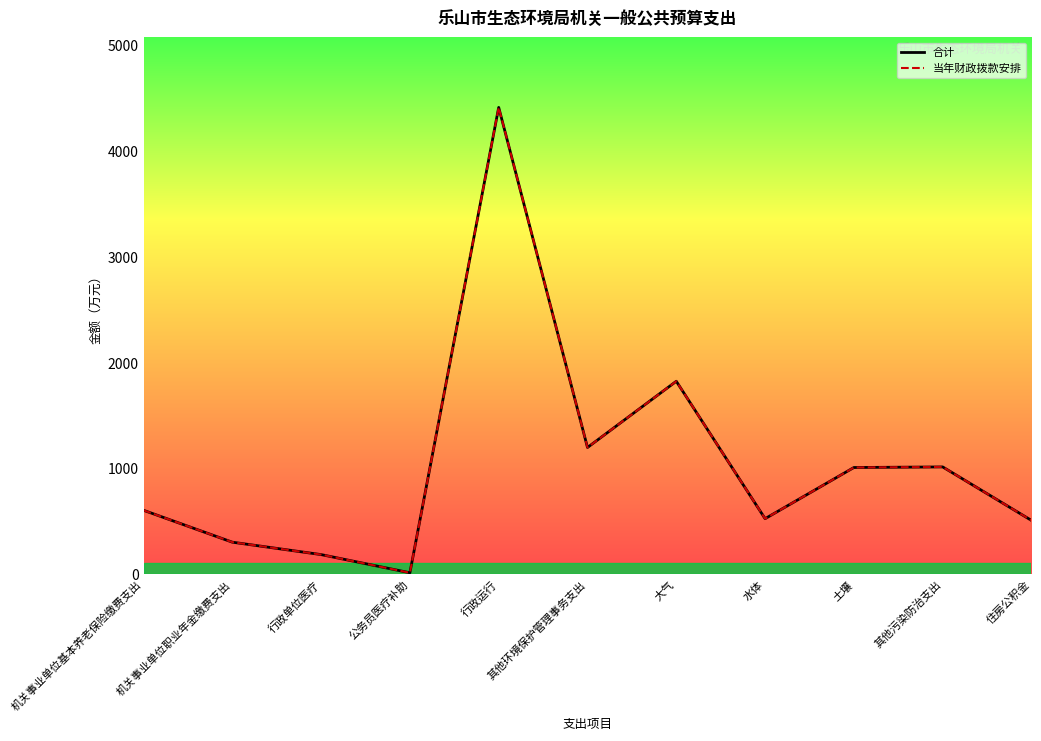

What is the difference between the 当年财政拨款安排 values at 其他污染防治支出 and 行政单位医疗?

829.2